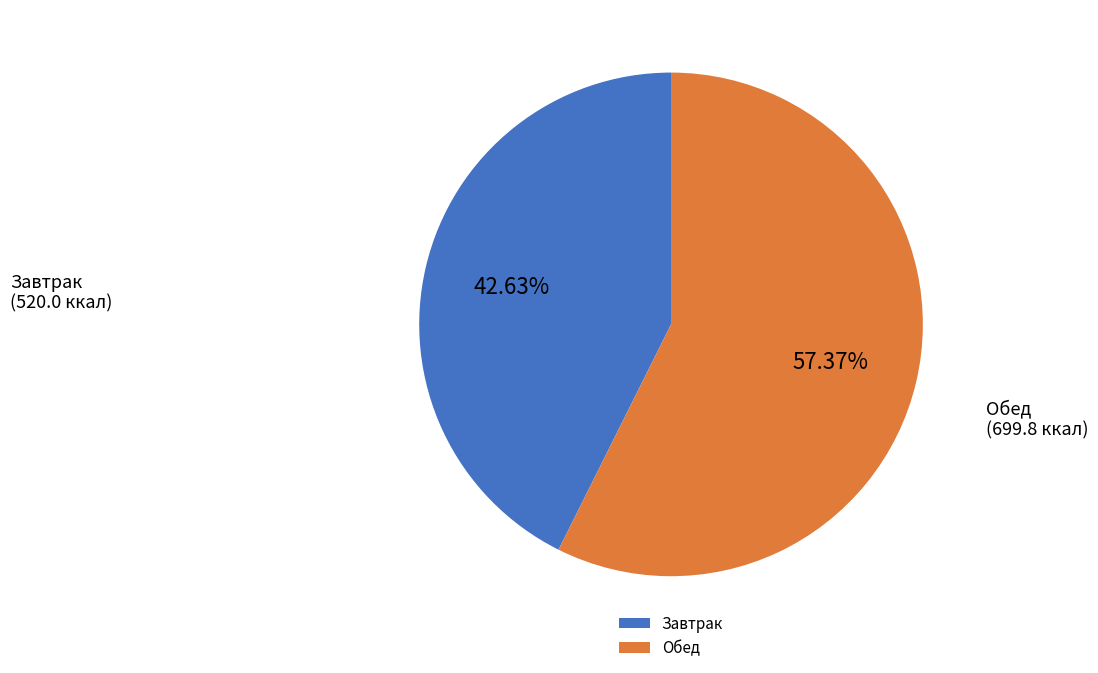

Rank the categories by value from highest to lowest.

Обед, Завтрак